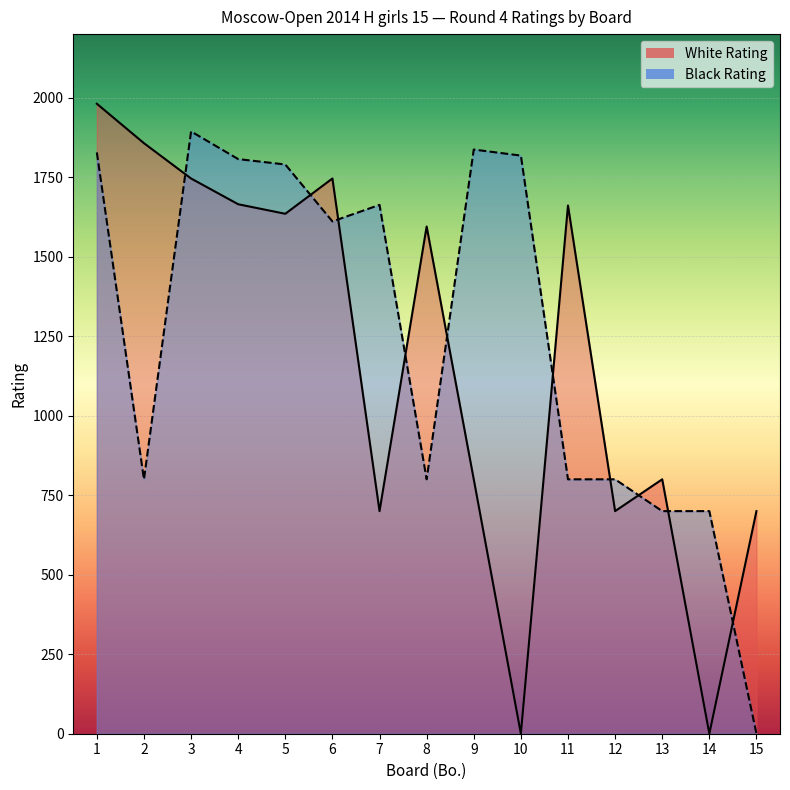

Where is the first local minimum for White Rating?

5